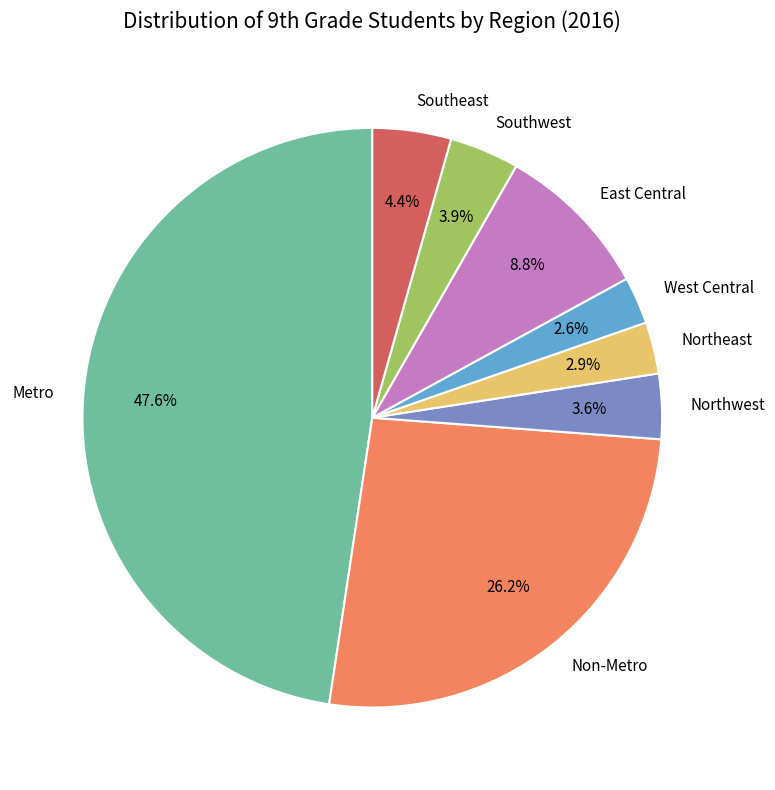

Which category has the biggest portion of the pie?

Metro